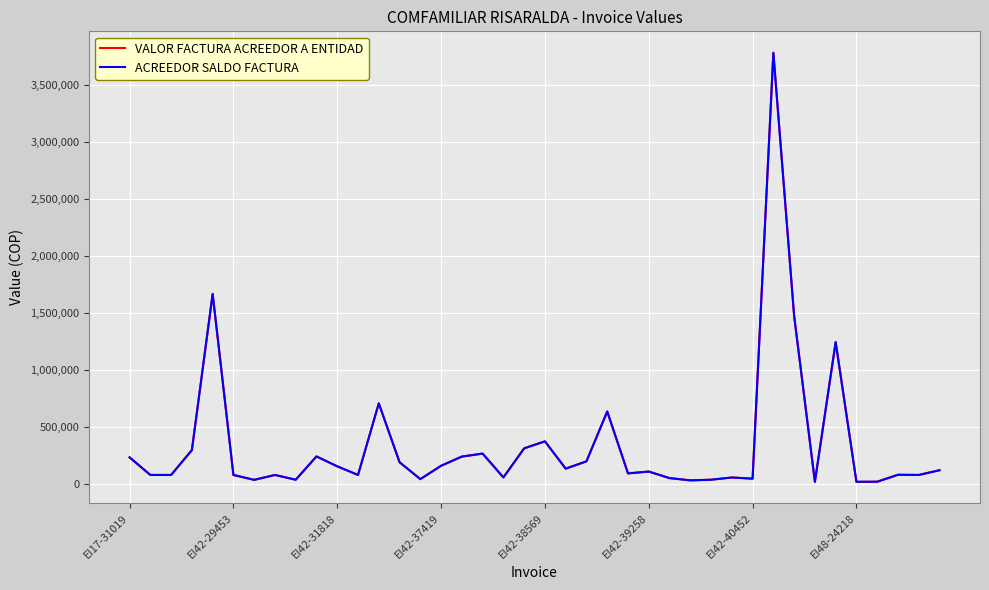

Is this an area chart (filled region under the line)?

No